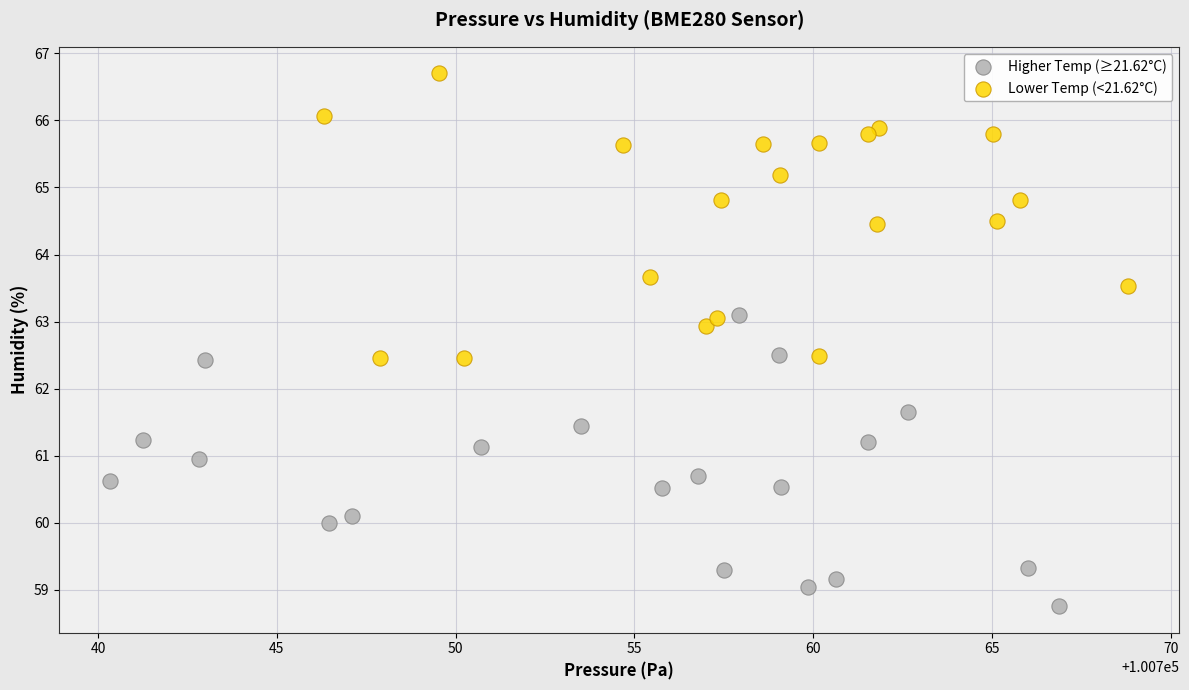

Which series contains the lowest Y value?

Higher Temp (≥21.62°C)